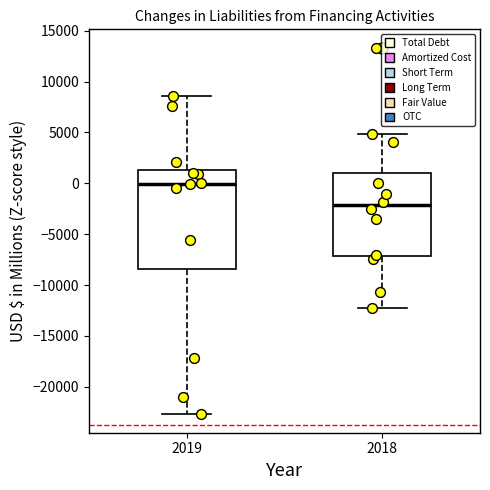

Where is the upper edge of the box at x = 2019 on the y-axis? The values are not printed on the chart, so give them approximately, as read against the axis.

1500